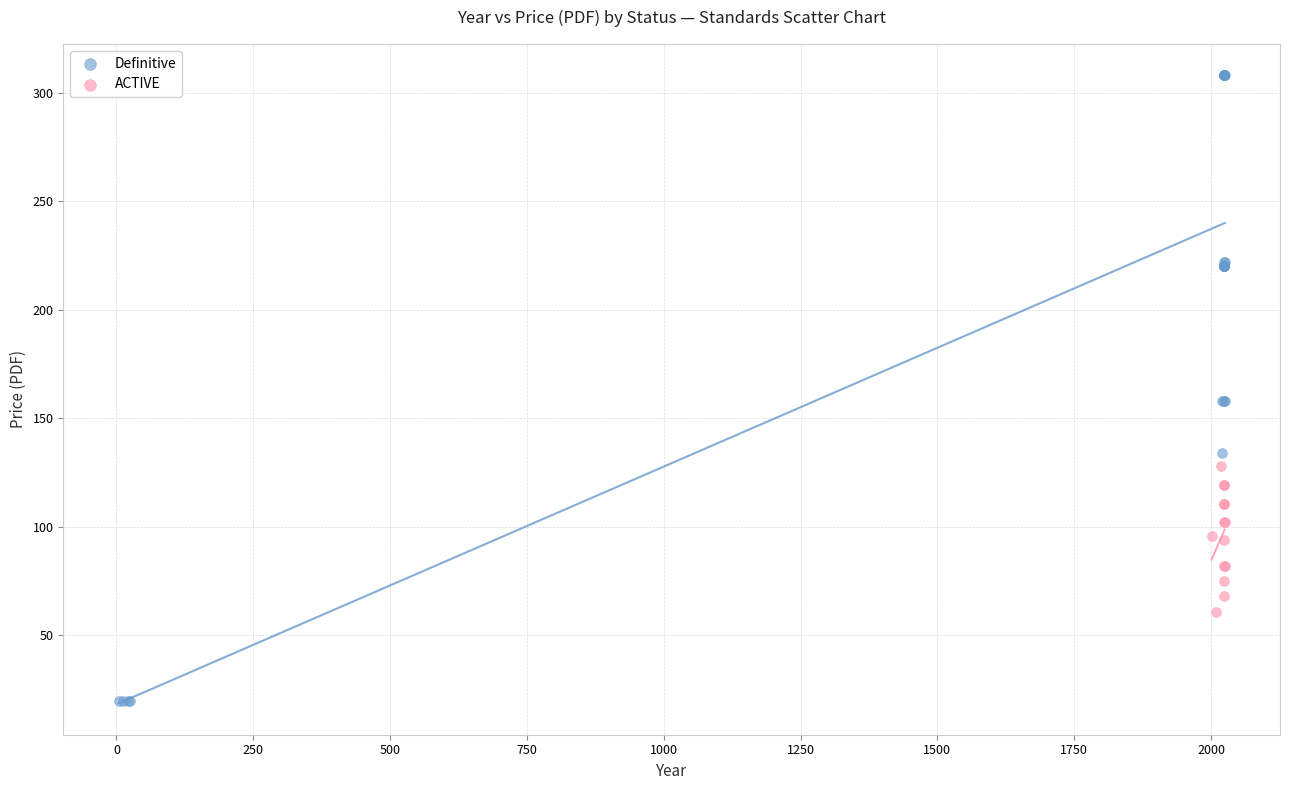

Which series contains the lowest Y value?

Definitive